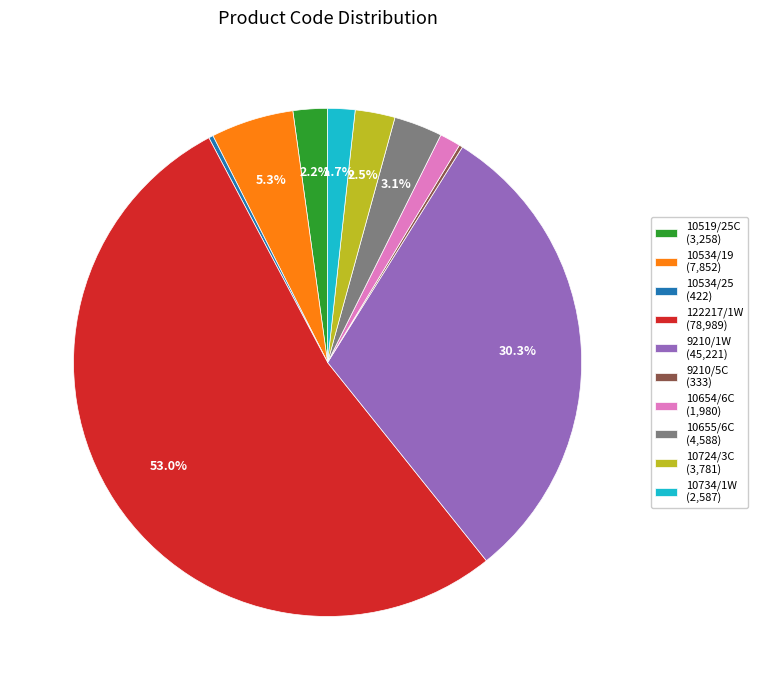

Does 10724/3C (3,781) represent more than half of the total?

No